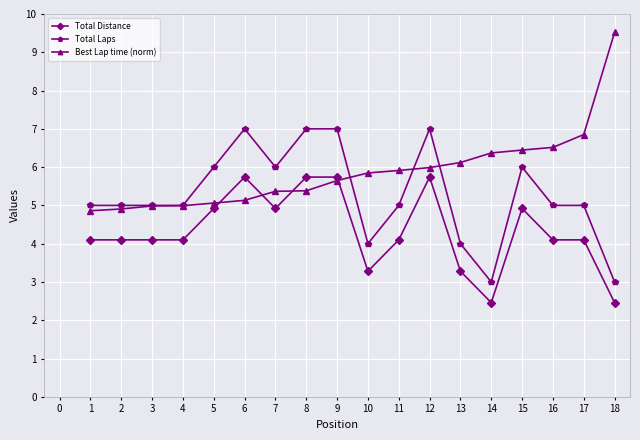

What is the difference between the maximum and minimum values in the Total Distance series?

3.3